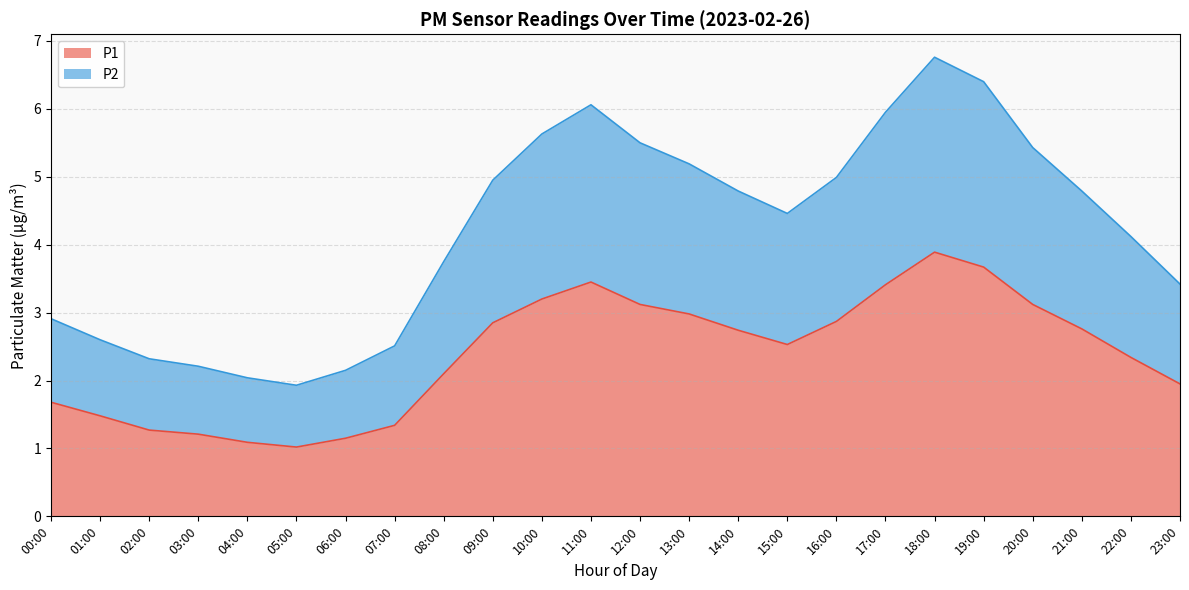

What is the label of the 1st point from the right?

23:00